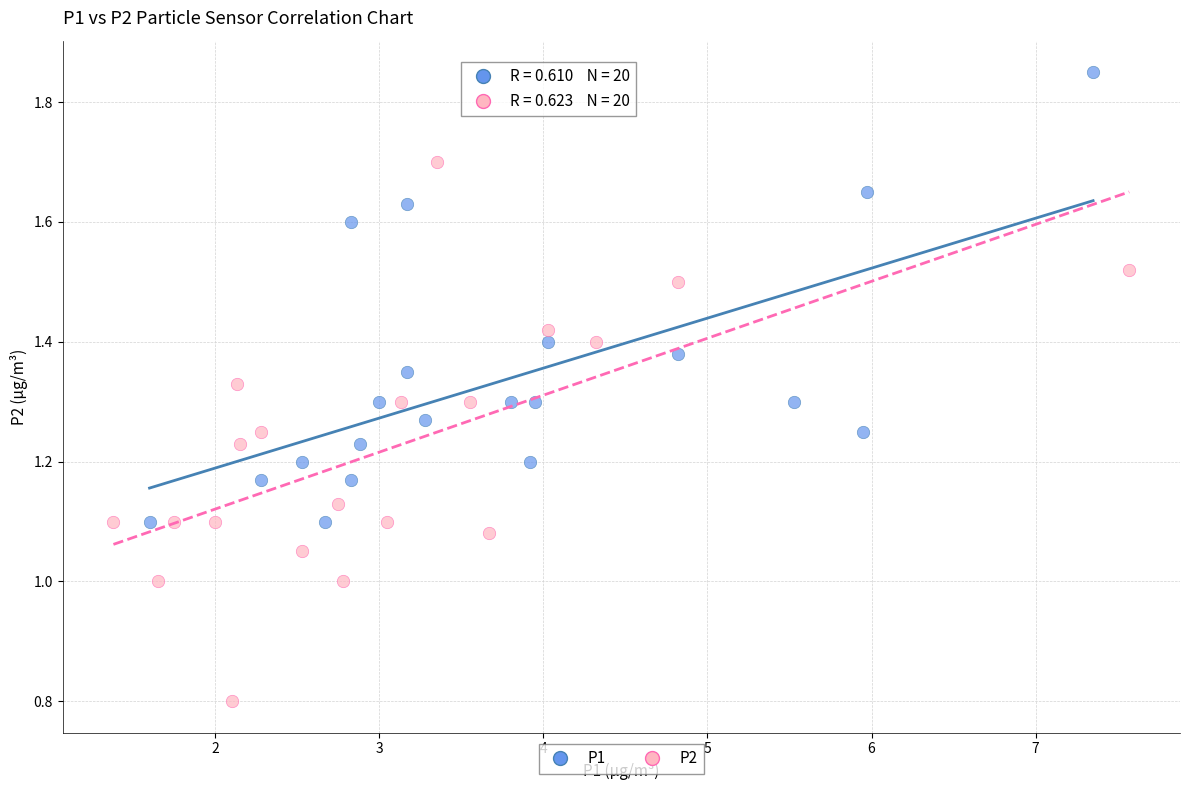

Which series reaches the minimum Y coordinate?

P2